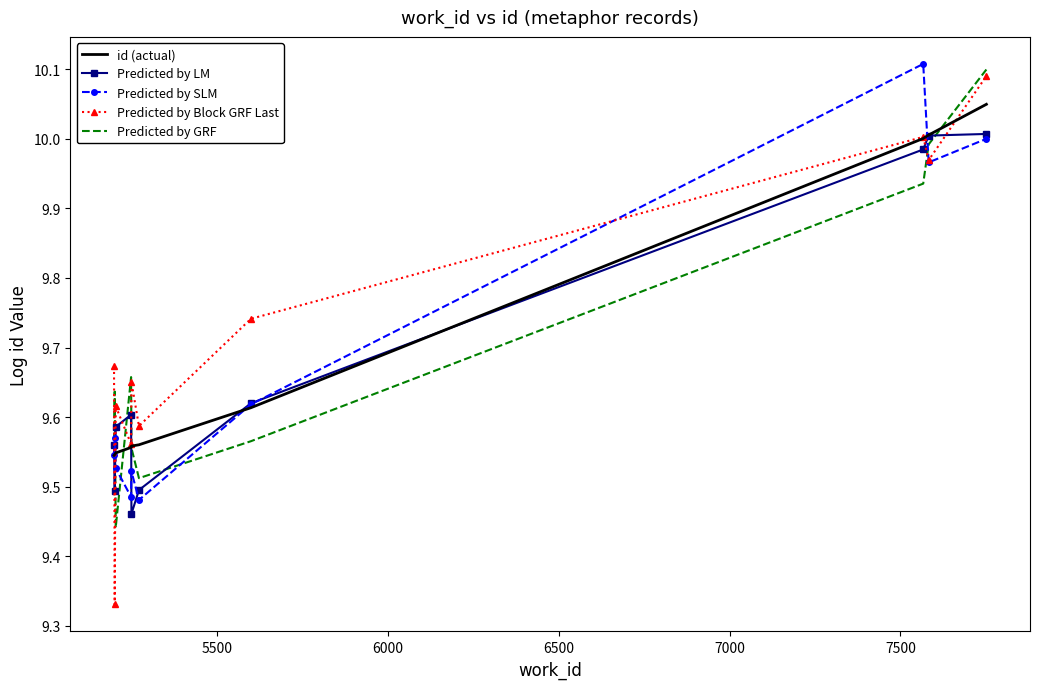

Which series ends up on top after the final intersection of Predicted by Block GRF Last and Predicted by LM?

Predicted by Block GRF Last